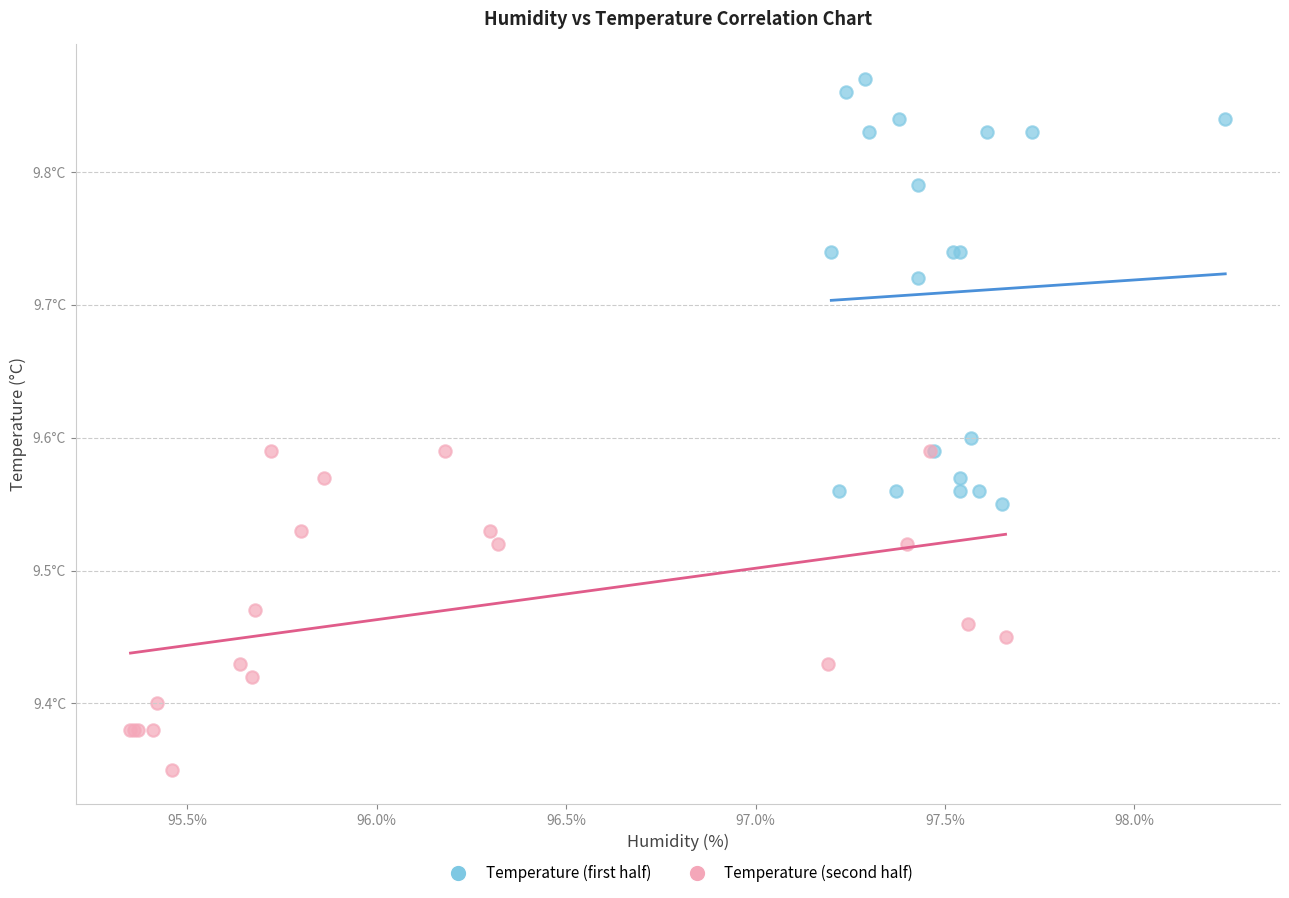

Which series reaches the minimum Y coordinate?

Temperature (second half)